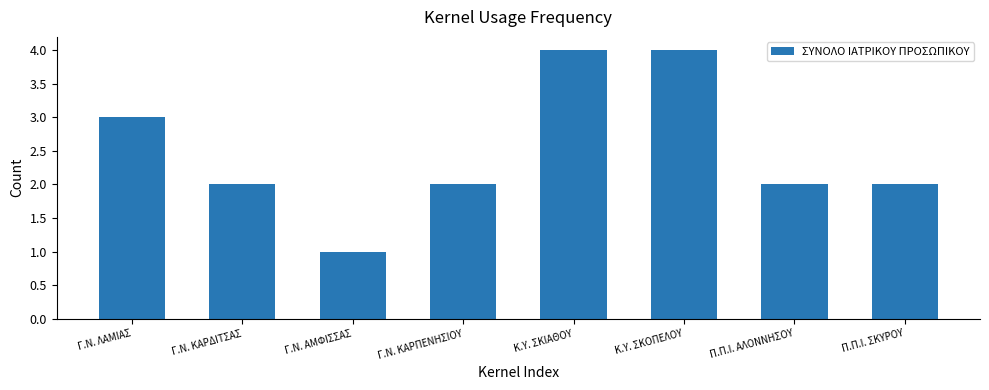

Count the values in the range 2 to 4.

7